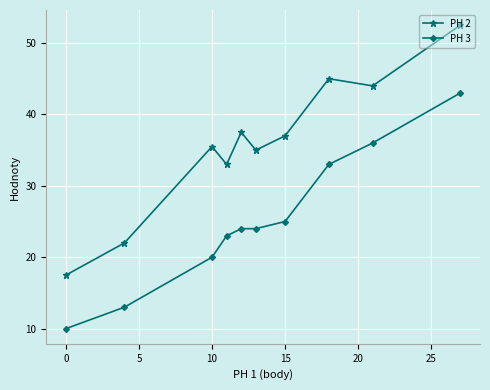

What is the highest value of the PH 3 series?

43.0